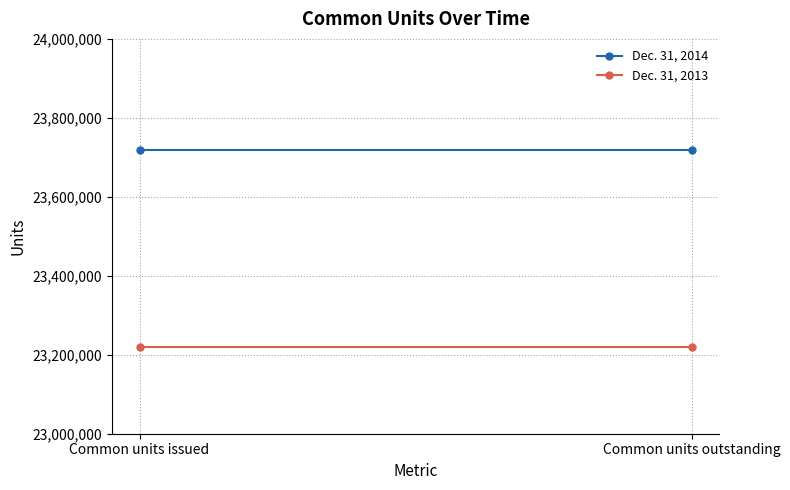

Reading left to right, transcribe all the data shown in this chart.

Dec. 31, 2014: 23718961	23718961
Dec. 31, 2013: 23219680	23219680